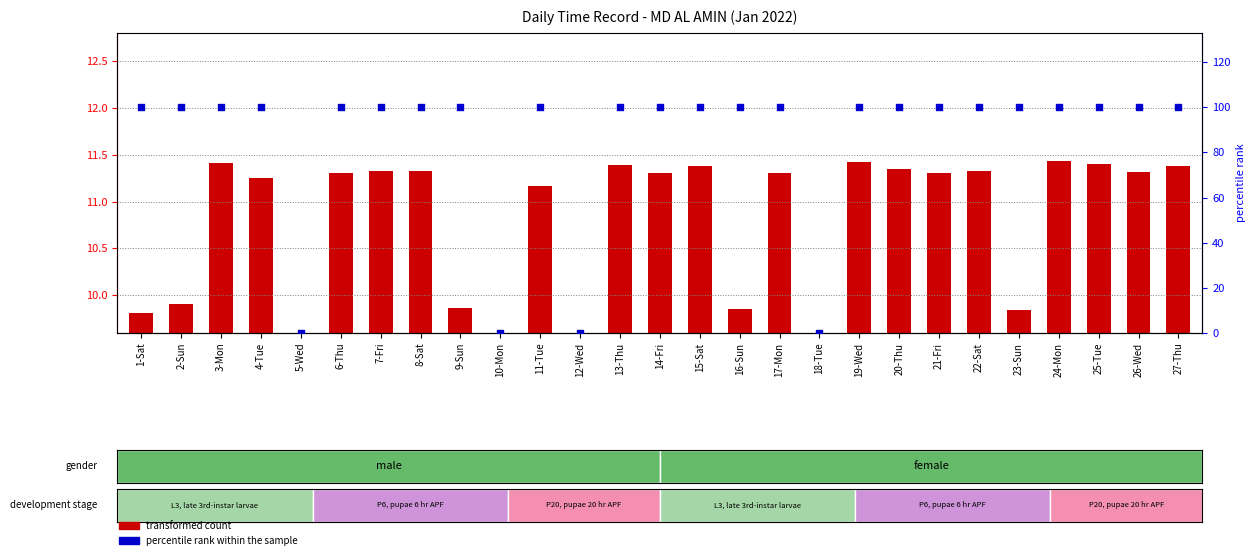

Which series contains the highest Y value?

percentile rank within the sample